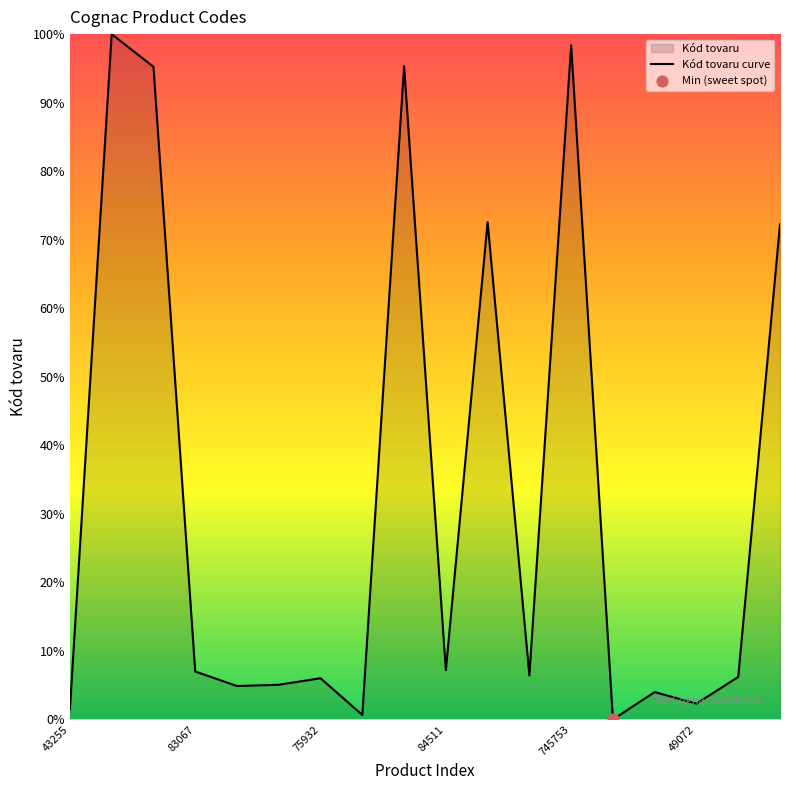

Which has a higher value, 558497 or 723625?

723625